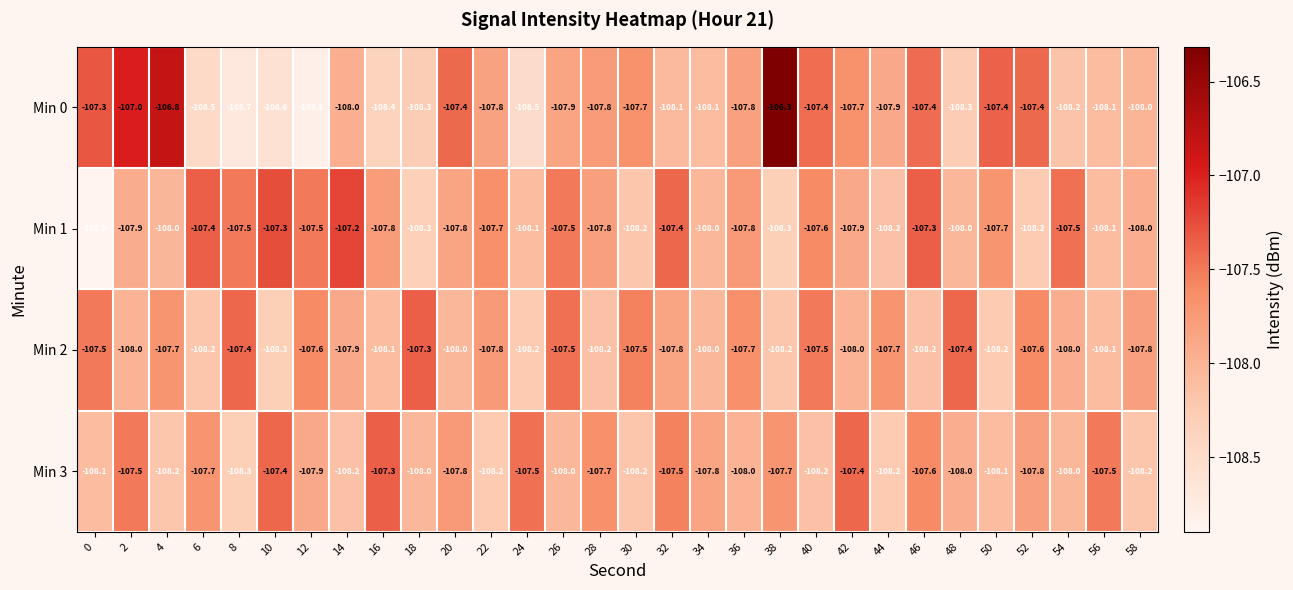

What is the difference between the maximum and minimum values in the Min 0 series?

2.5